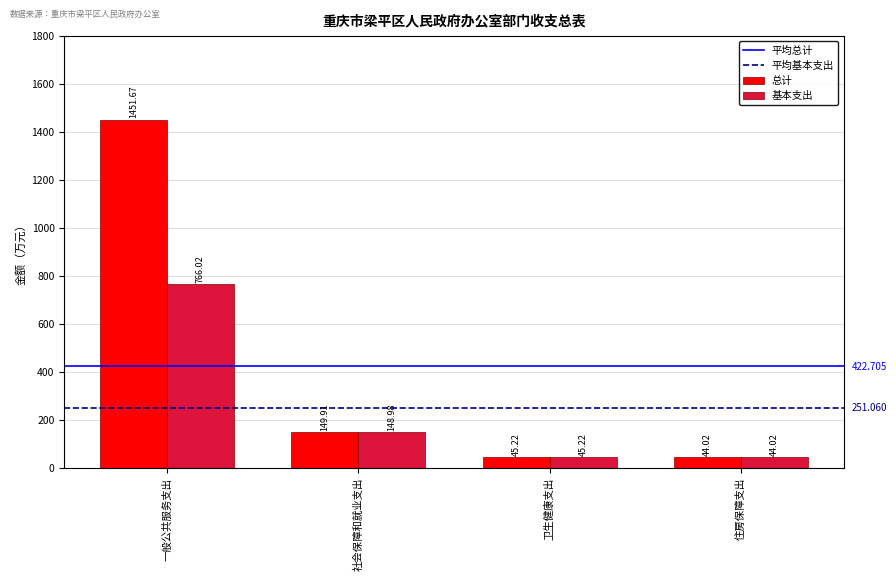

How many data points does each series have?

4